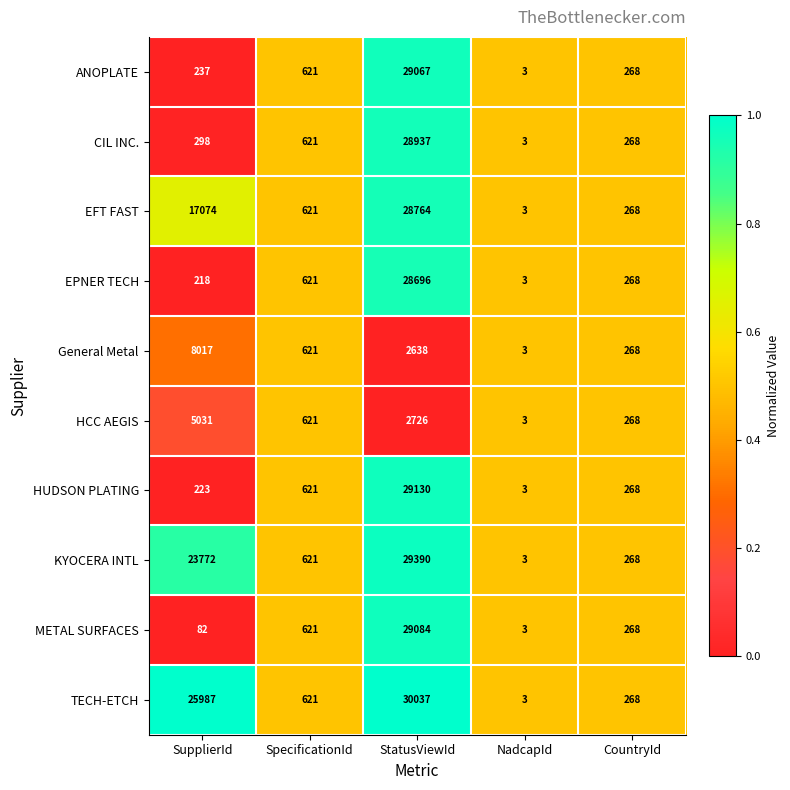

The KYOCERA INTL series shows 1 at NadcapId. True or false?

False